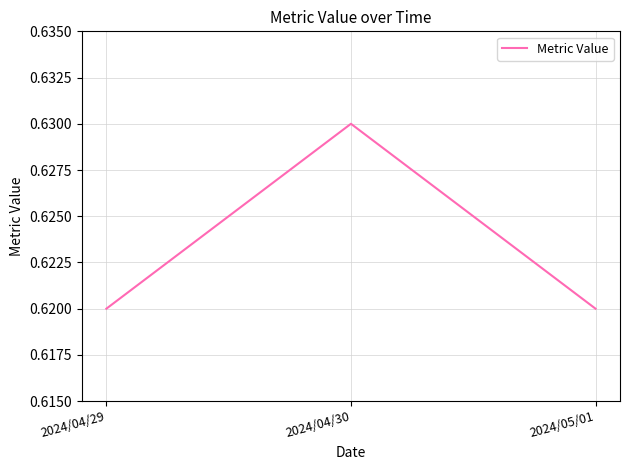

Does the chart display data point markers on the line(s)?

No